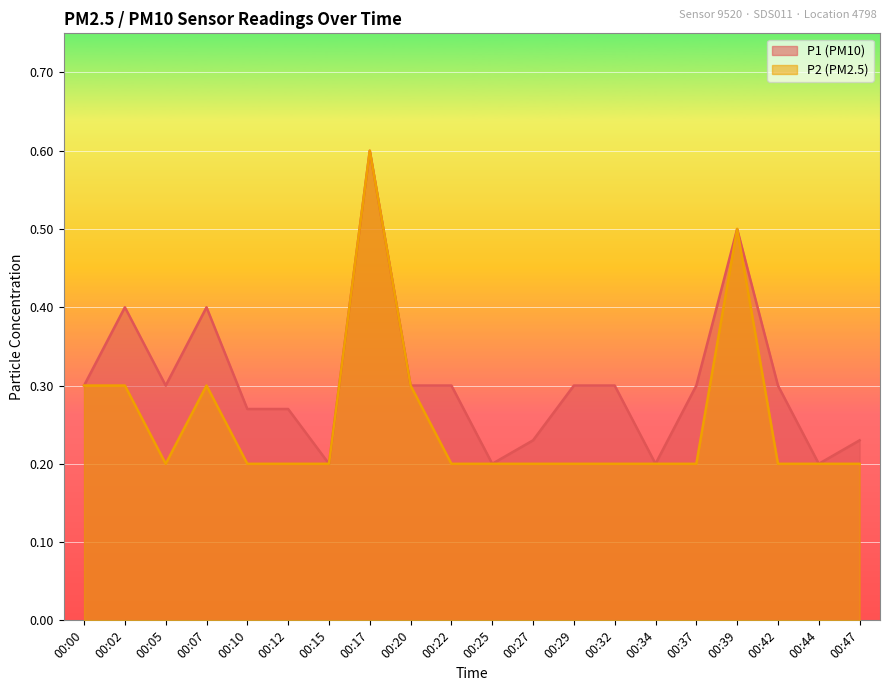

True or false: P1 and P2 intersect in this chart.

False